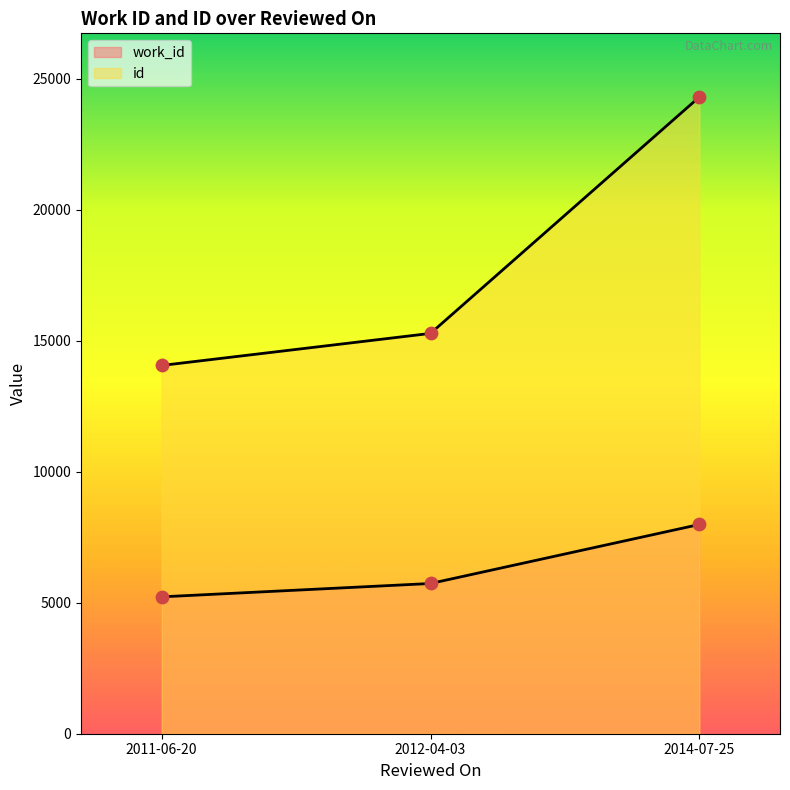

What is the total value across all series at 2011-06-20?

19275